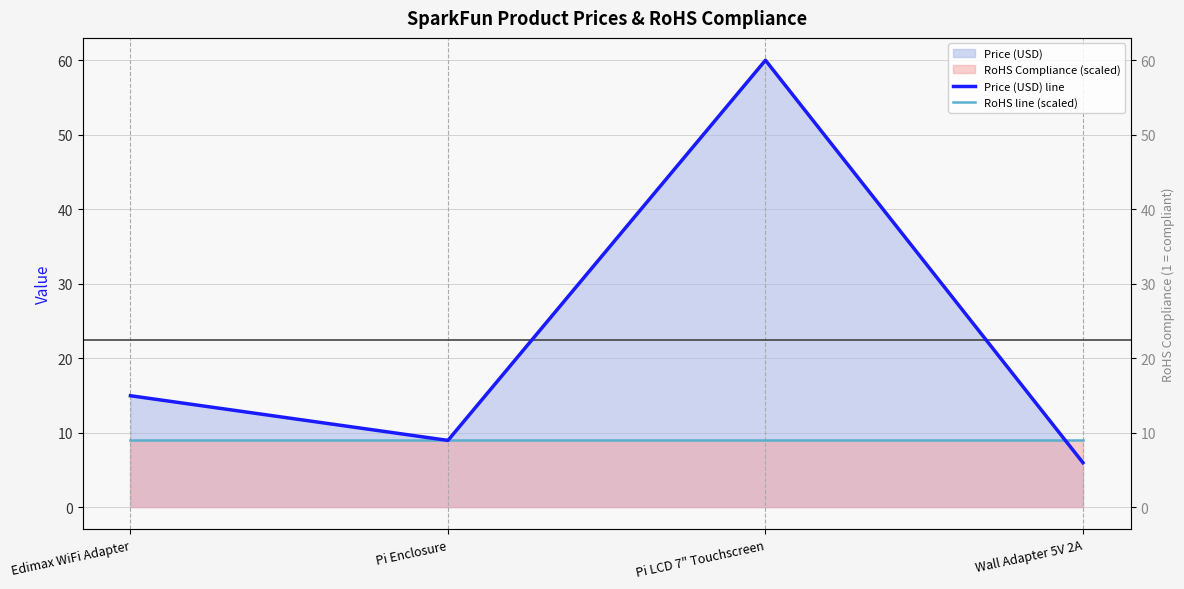

Where is the first local maximum for Price (USD) line?

Pi LCD 7" Touchscreen